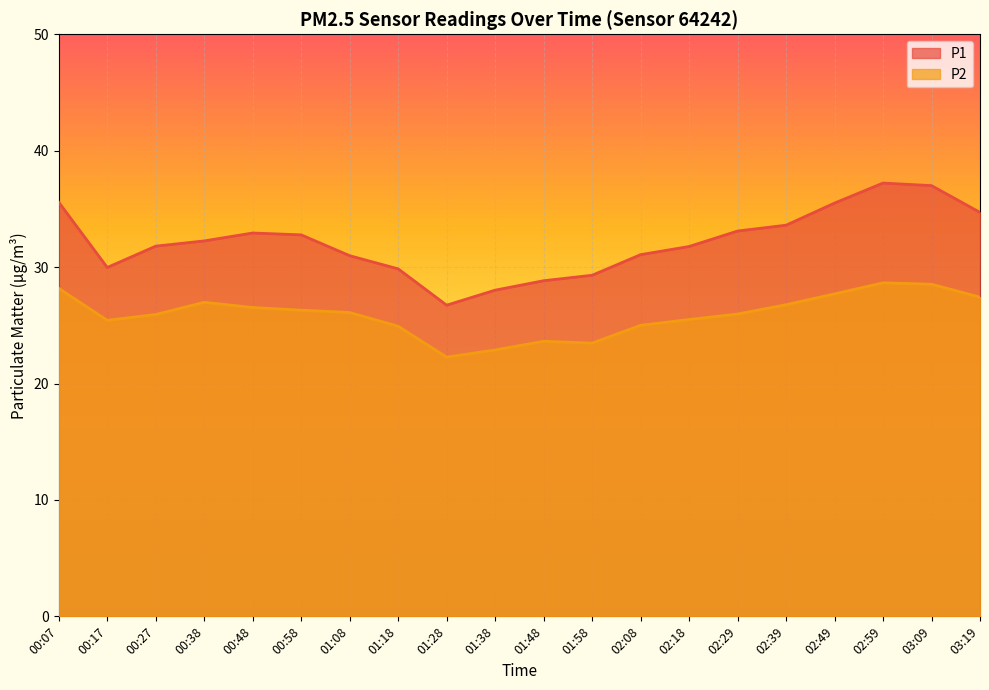

What is the sum of all P2 values?

518.1